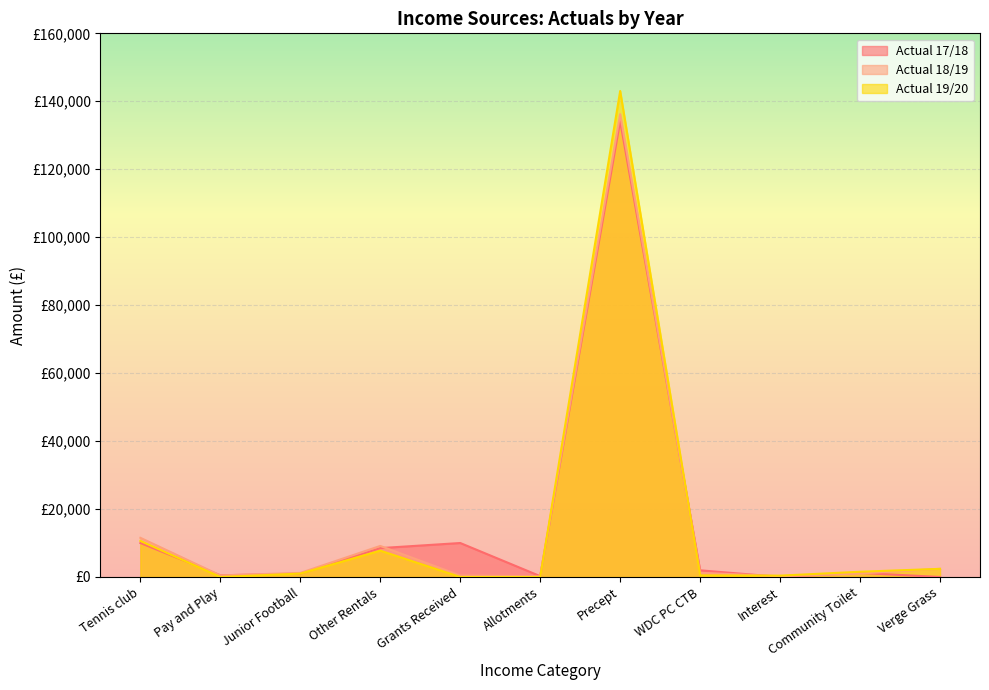

What is the value of the Actual 17/18 point at the 4th from the left?

8500.0